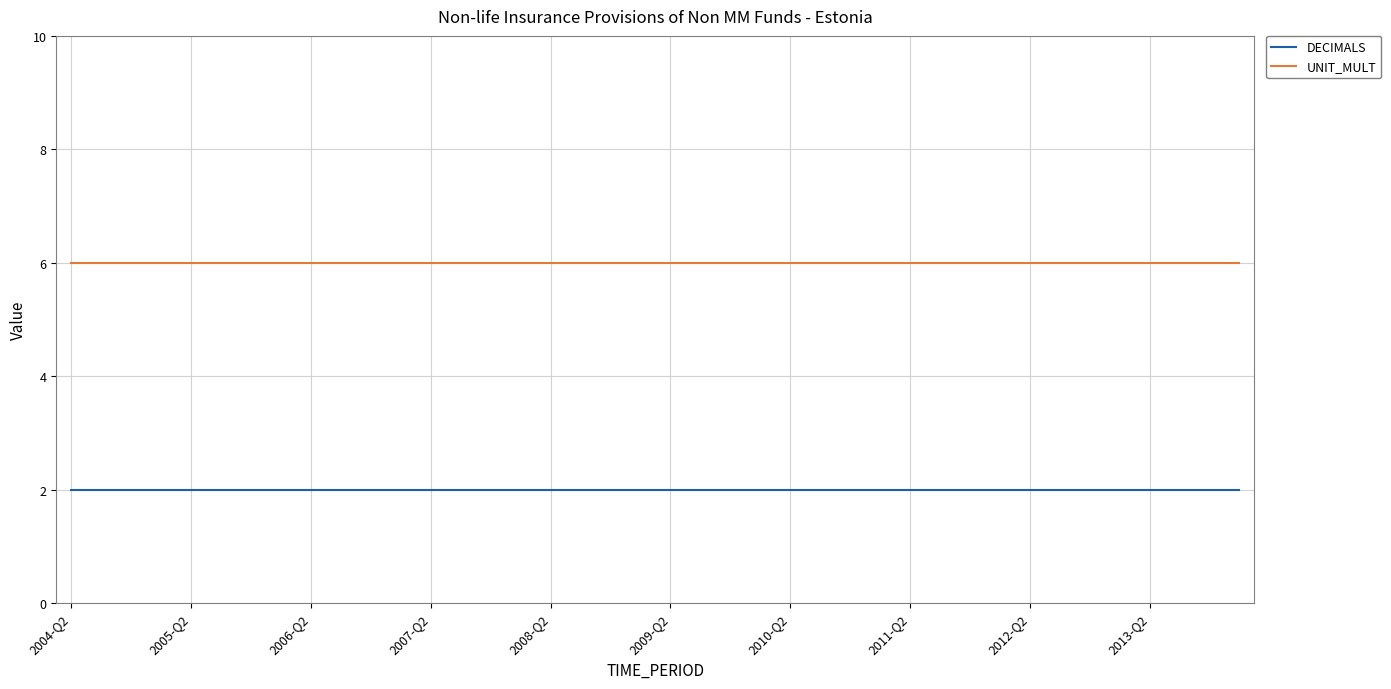

True or false: UNIT_MULT and DECIMALS intersect in this chart.

False